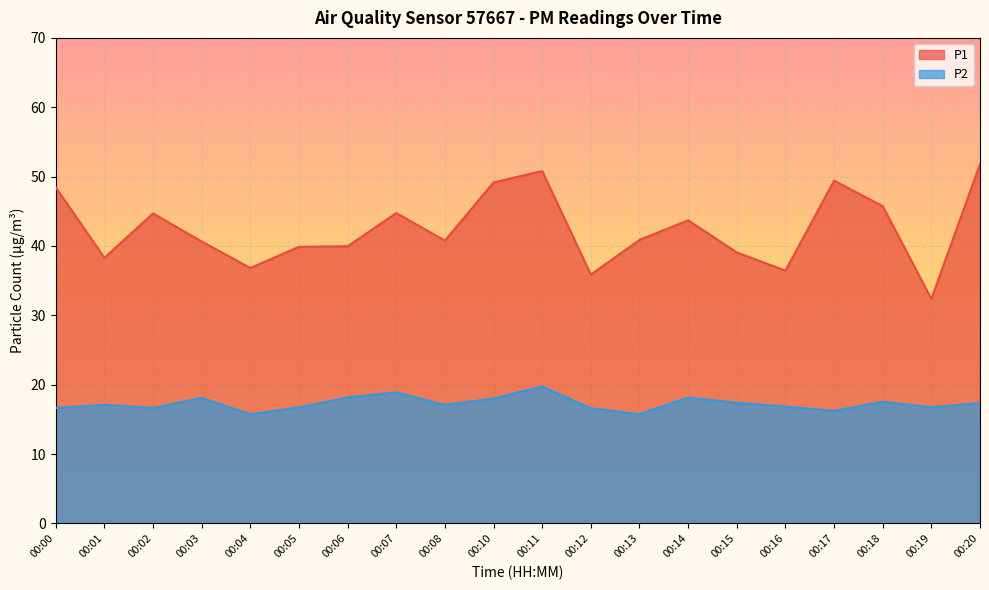

What is the difference between the P2 values at 00:18 and 00:14?

0.6